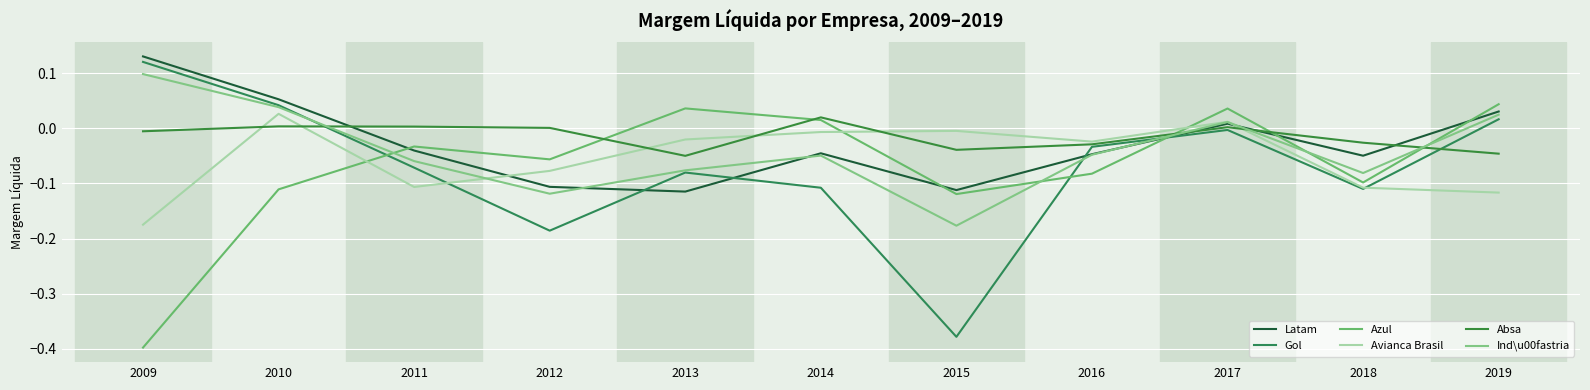

At which category is the sum across all series the highest?

2017